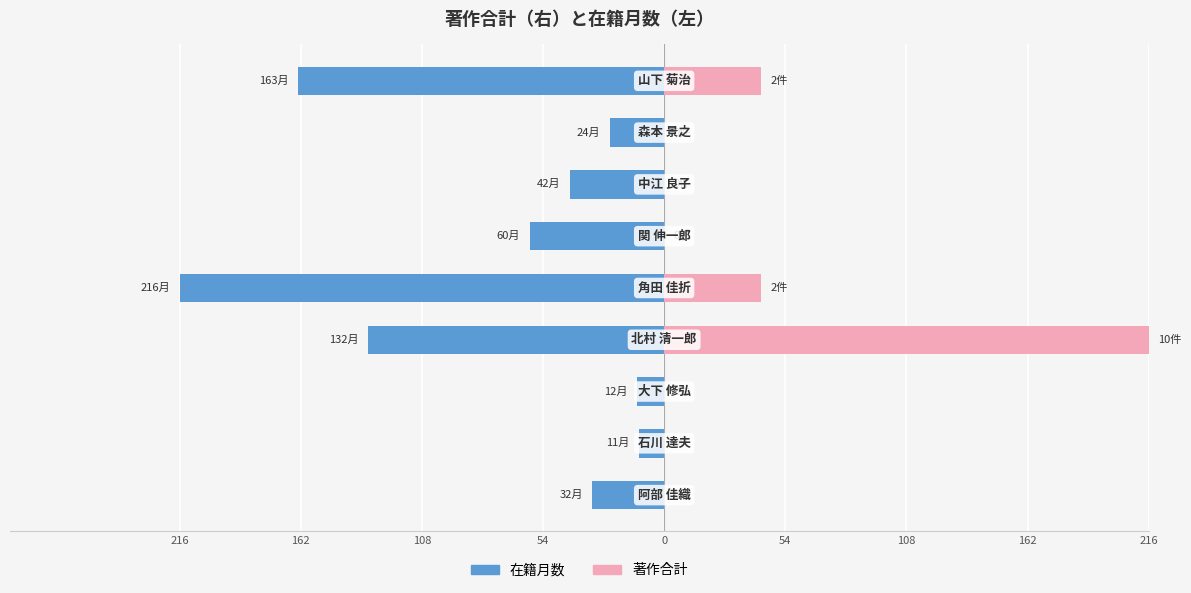

How many values in 著作合計 are above zero?

3